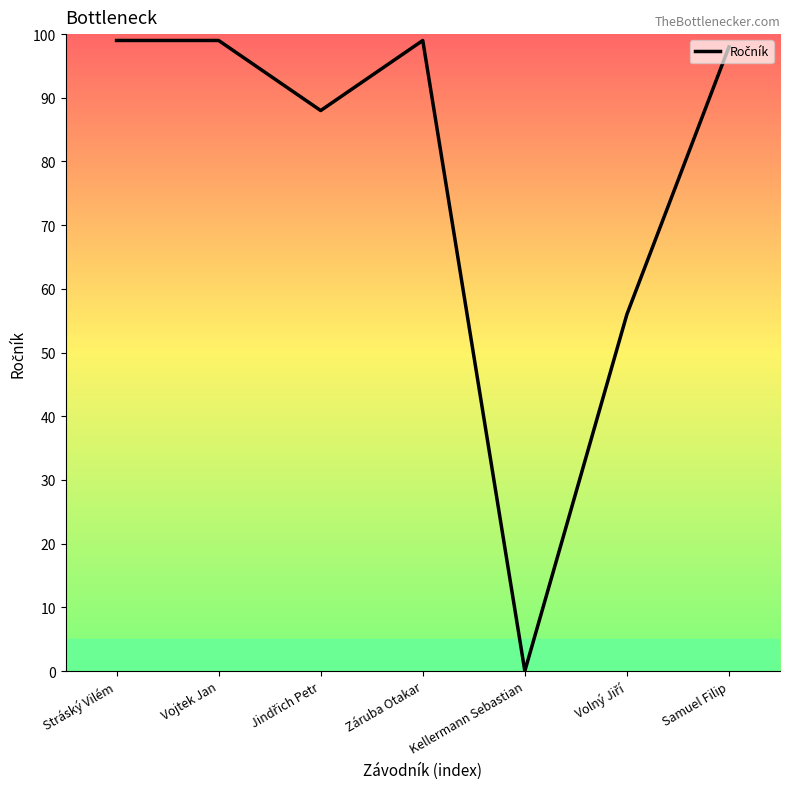

What position from the left is Vojtek Jan?

2